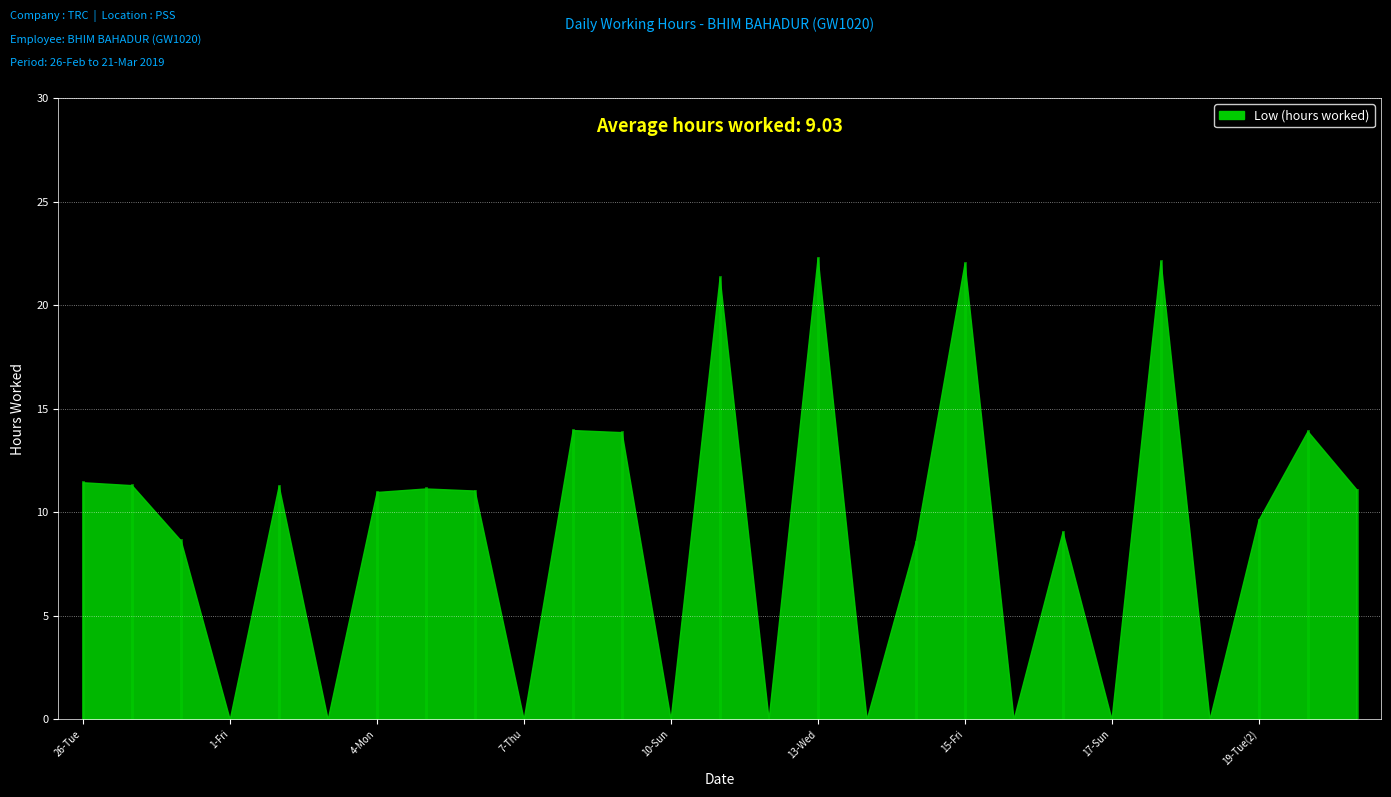

What is the difference between the values at 11-Mon and 27-Wed?

10.0